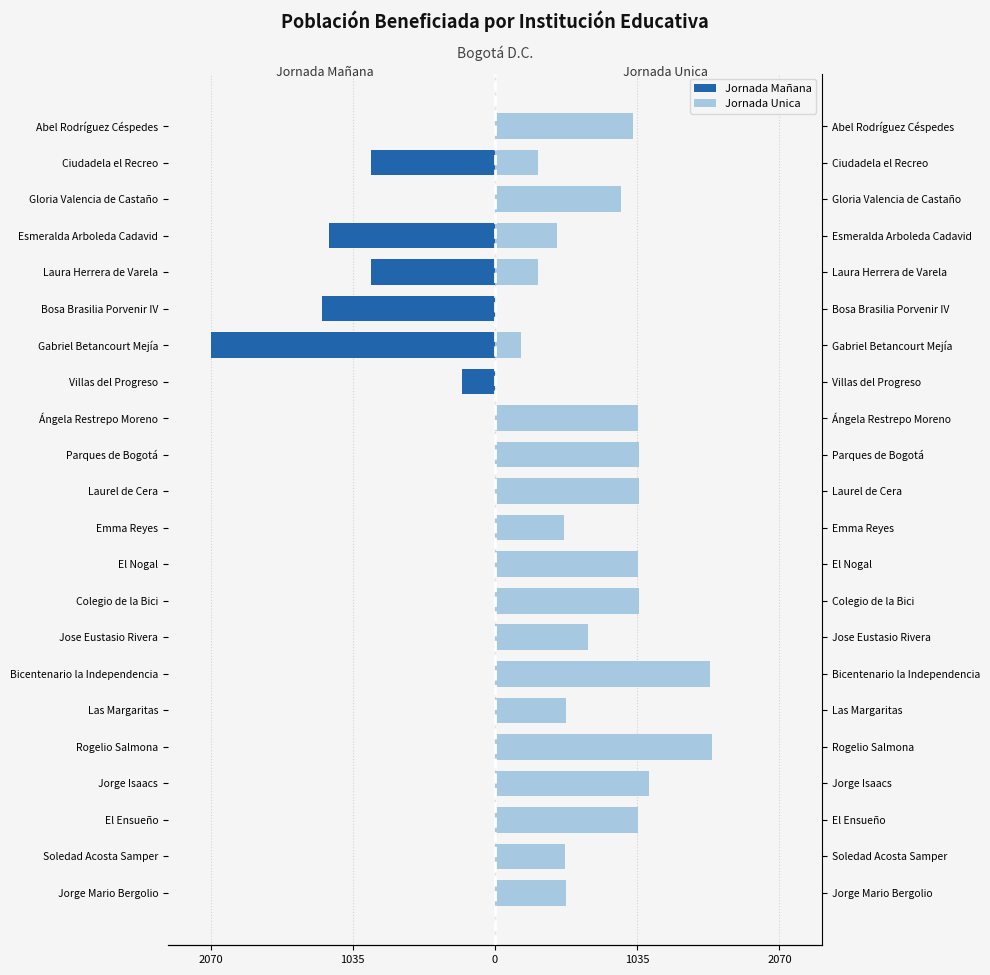

What is the maximum value shown in the chart?

1580